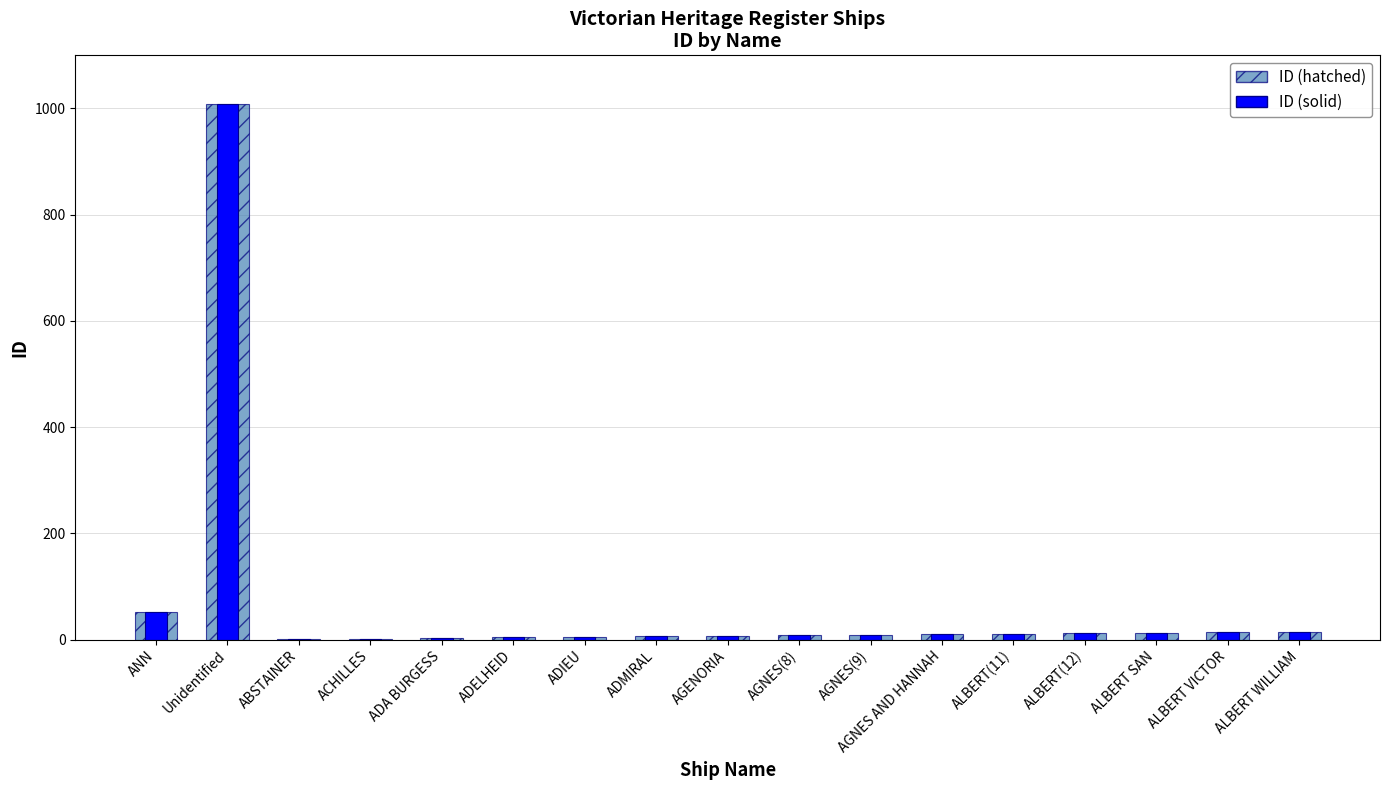

Is the value of ID (solid) at ADIEU greater than the value of ID at ADELHEID?

Yes